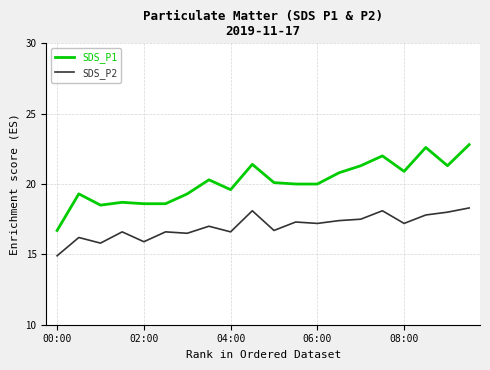

What is the highest value of the SDS_P2 series?

18.3